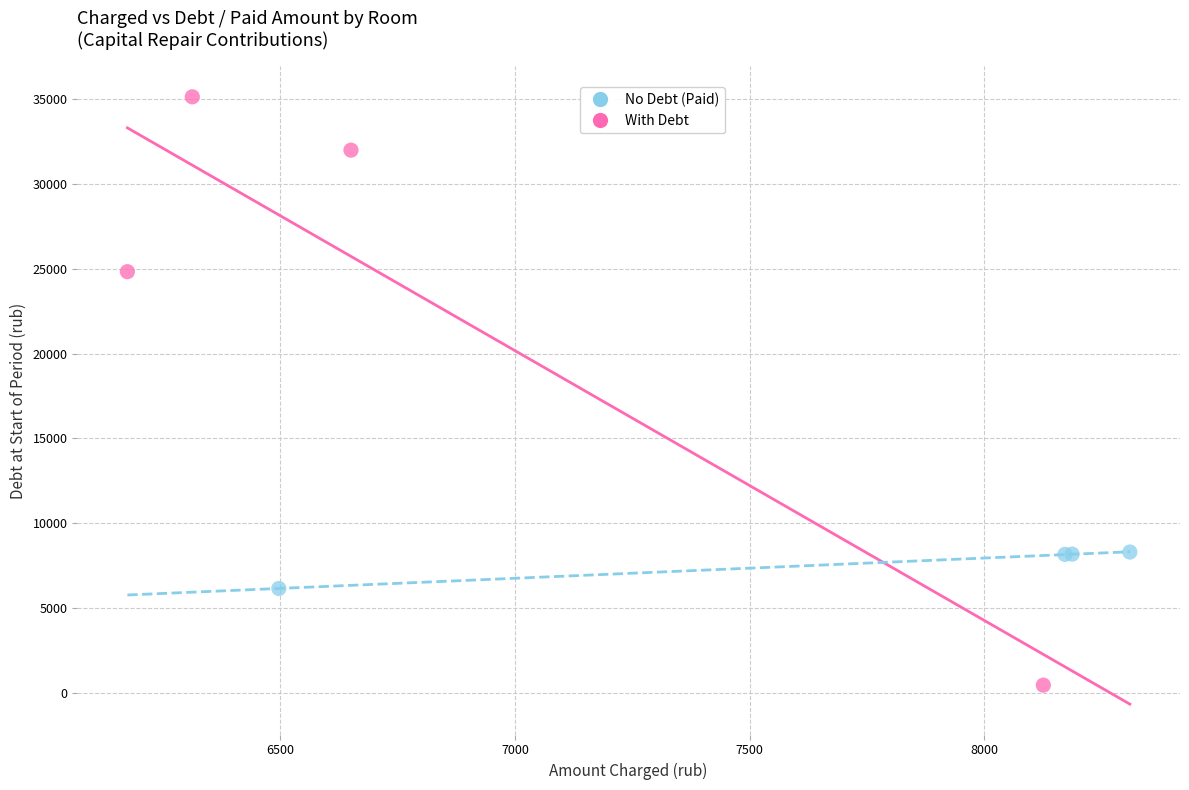

Which series has the largest Y range (max minus min)?

With Debt